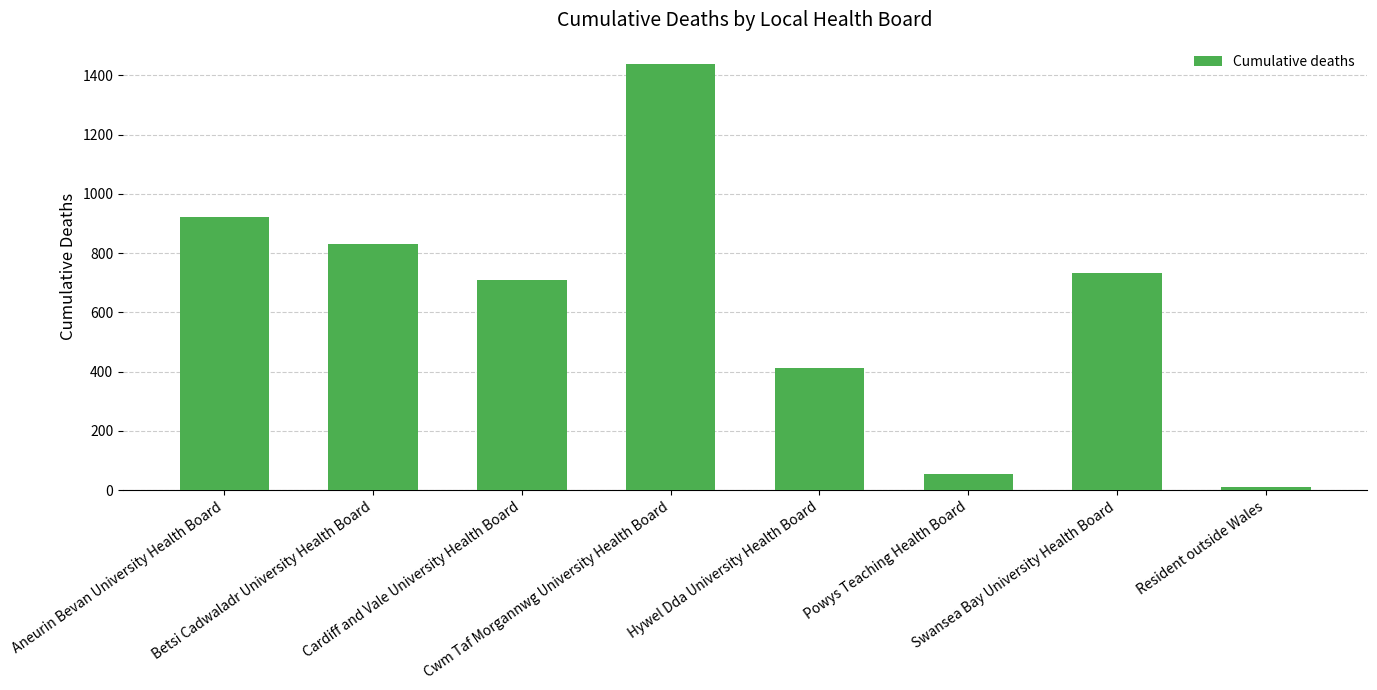

What is the maximum value shown in the chart?

1438